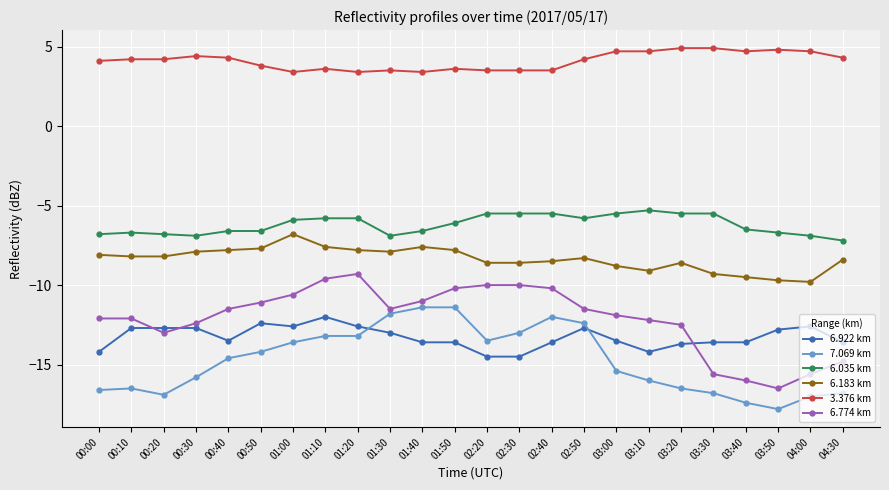

The 6.774 km series shows -9.6 at 01:10. True or false?

True